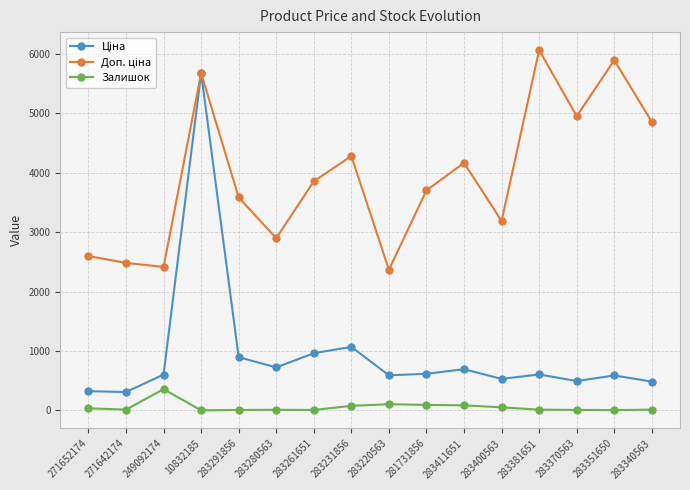

At how many categories does at least one series exceed 5511?

3